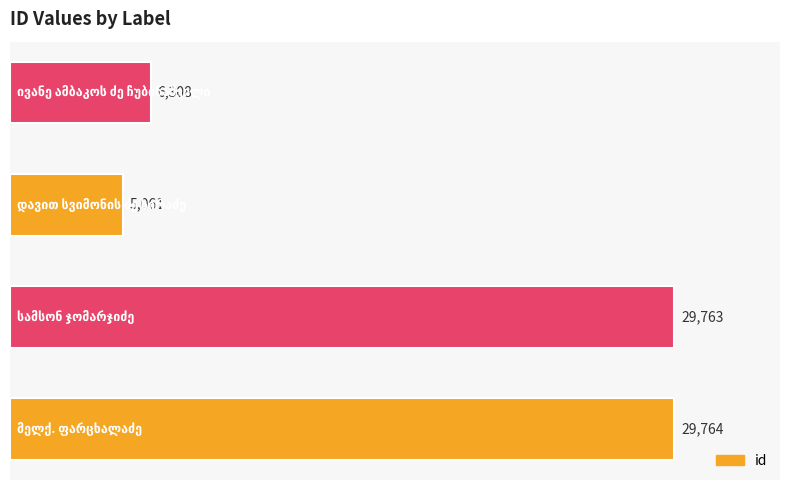

How many series are shown in this chart?

1